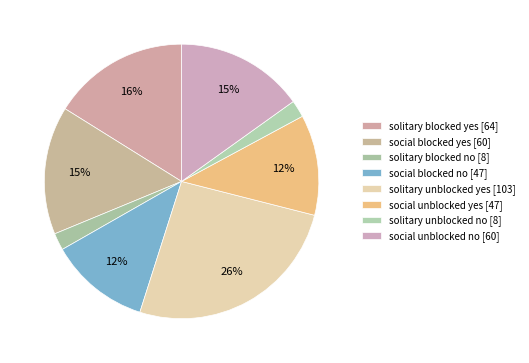

Does any single category account for the majority?

No